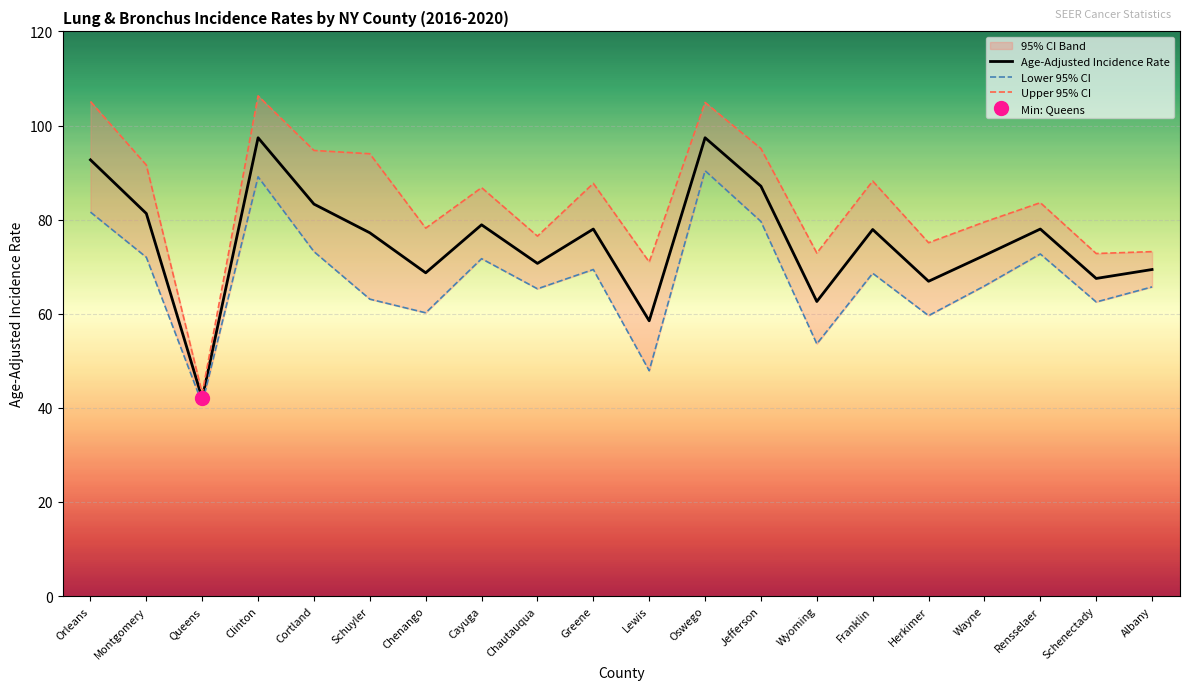

What is the approximate value of Age-Adjusted Incidence Rate at Lewis?

58.5